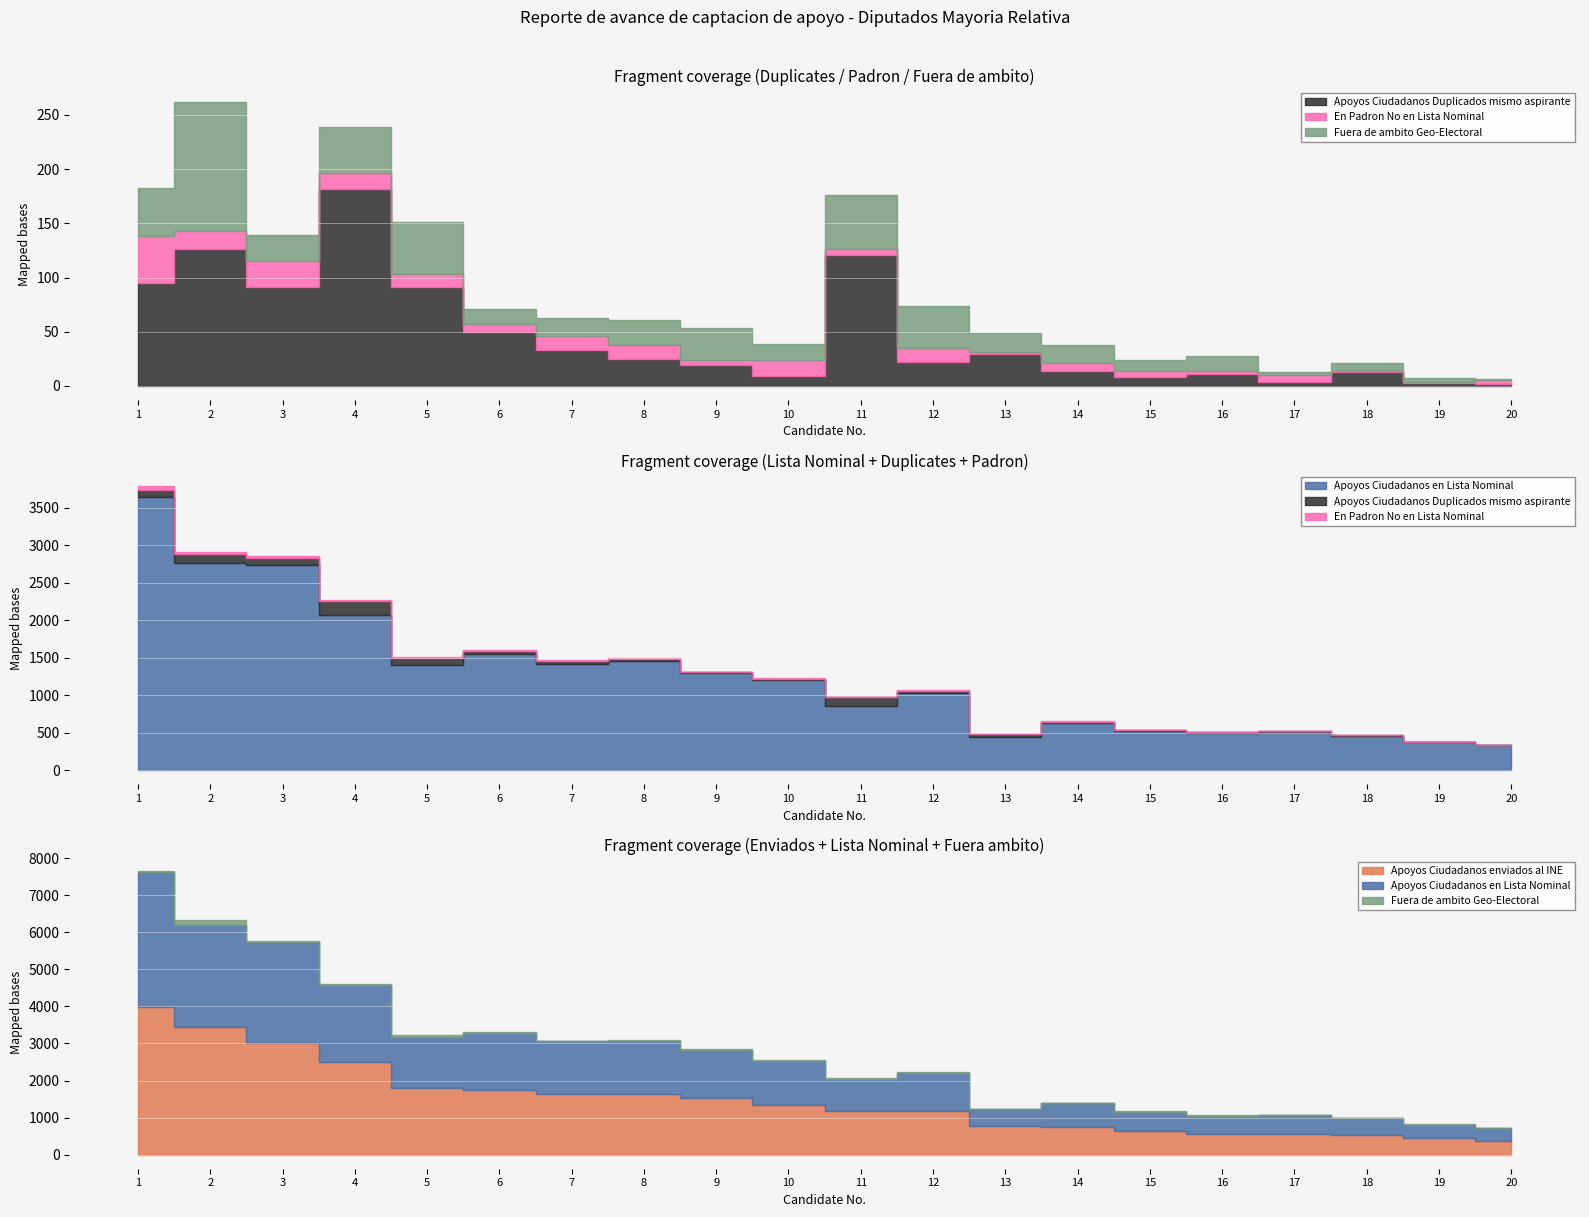

Where is Apoyos Ciudadanos enviados al INE nearest to the value 2175?

4